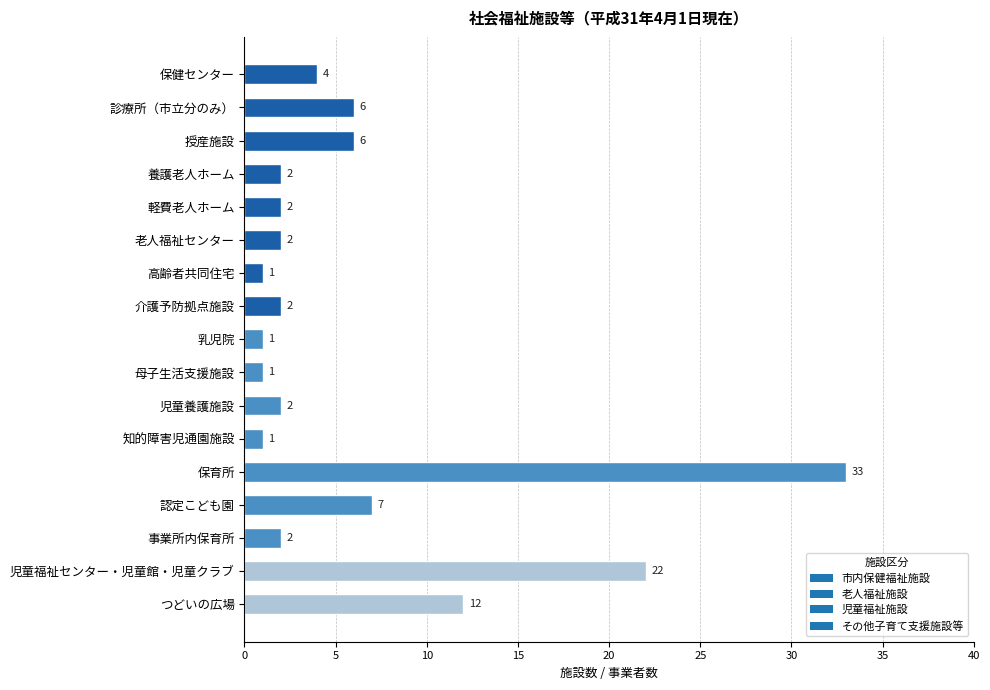

What is the sum of the values at 養護老人ホーム and 保育所?

35